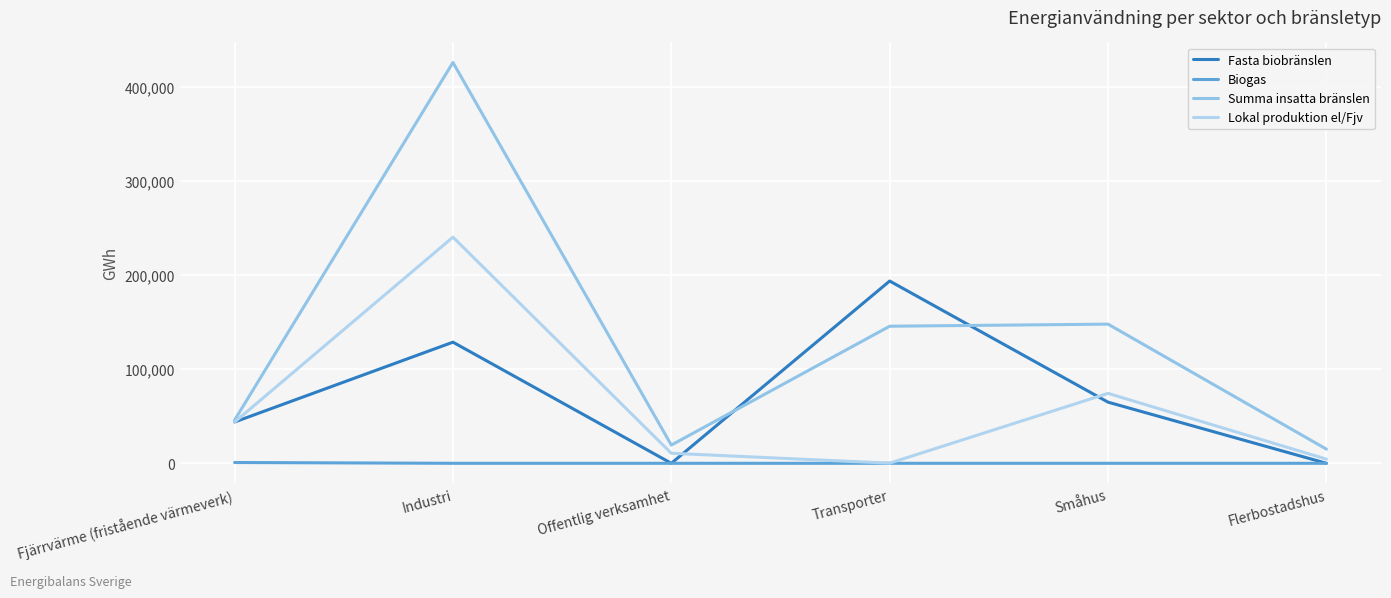

How many lines are shown in the chart?

4